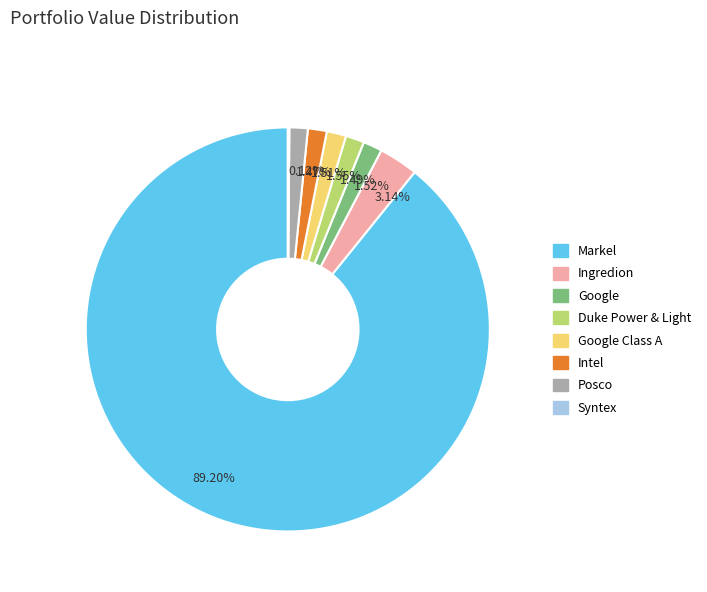

Which category has the biggest portion of the pie?

Markel